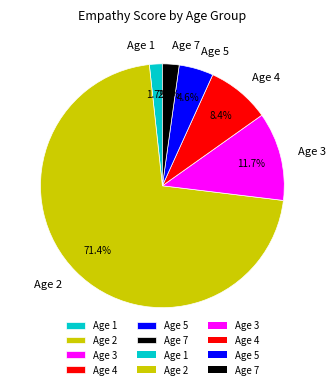

What is the total percentage of Age 7 and Age 2?

73.6%